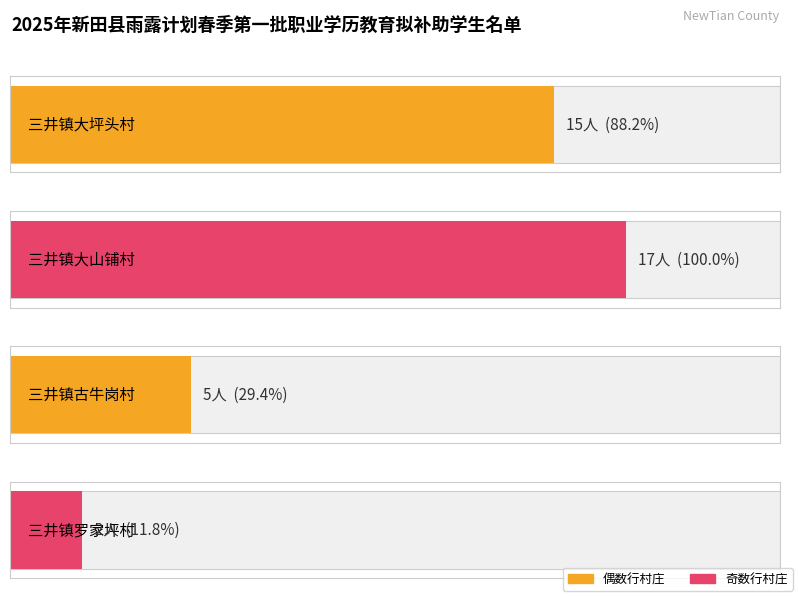

Does the chart contain any negative values?

No